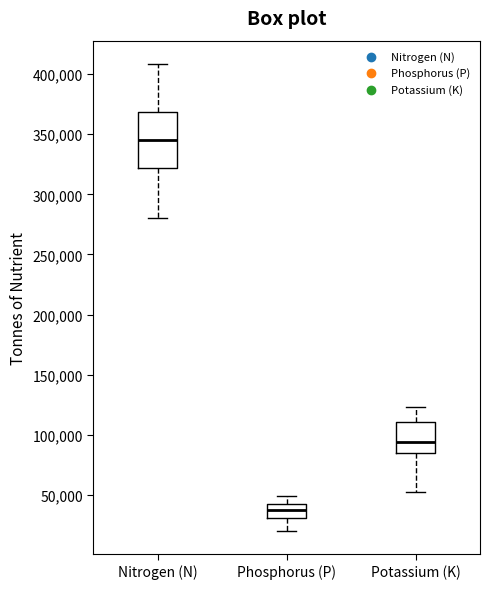

Comparing the boxes themselves (not the whiskers), which one is the tallest?

Nitrogen (N)